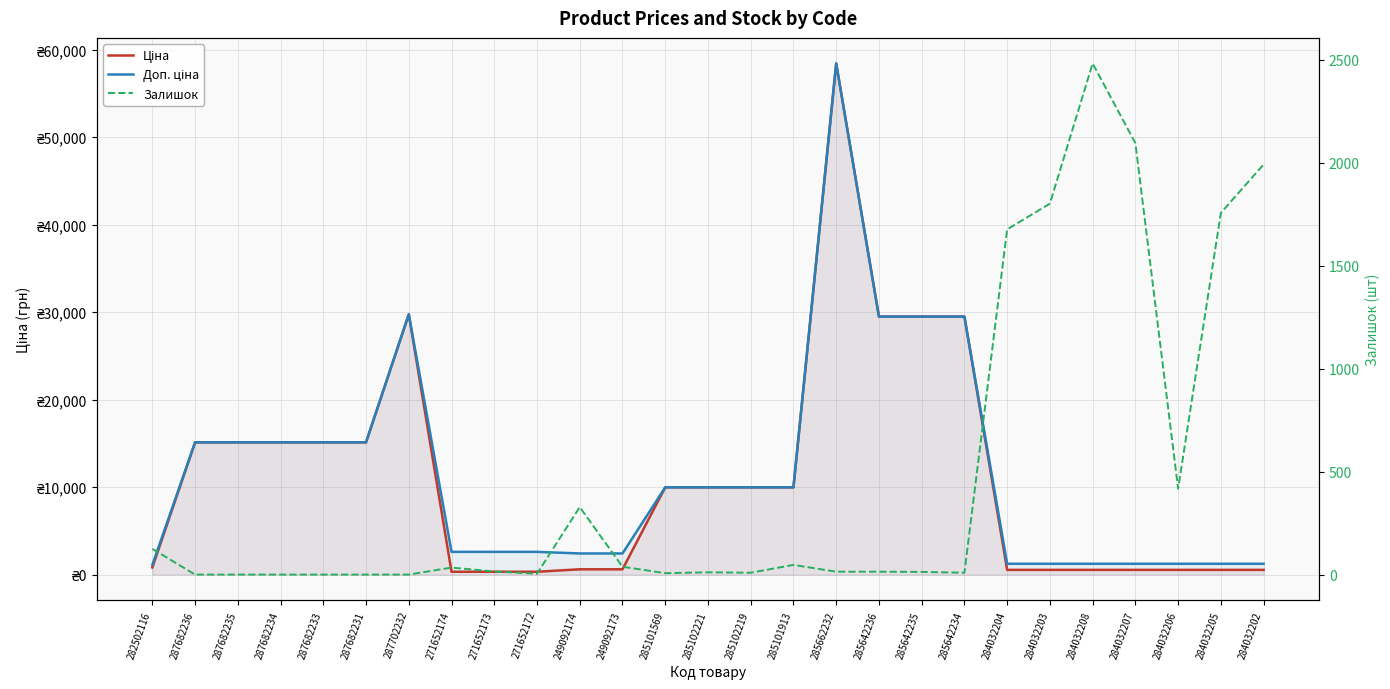

Which series ends up on top after the final intersection of Залишок and Доп. ціна?

Залишок